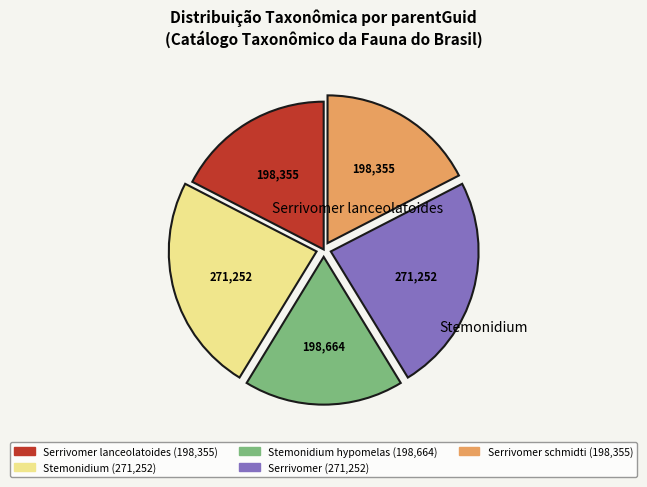

Does any single category account for the majority?

No